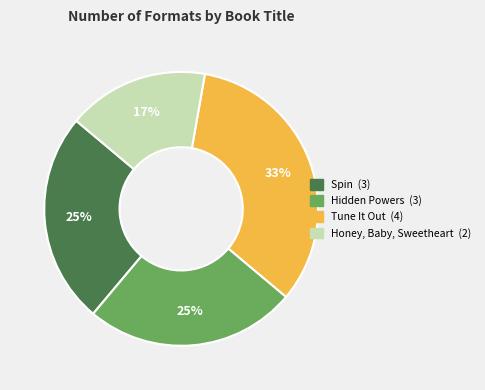

To the nearest percent, what percentage of the pie is Spin?

25%